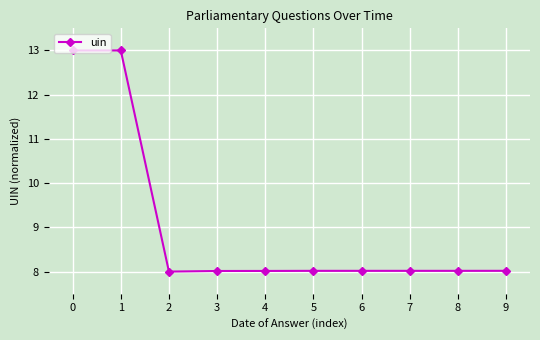

The value at 2 is 8.0. True or false?

True